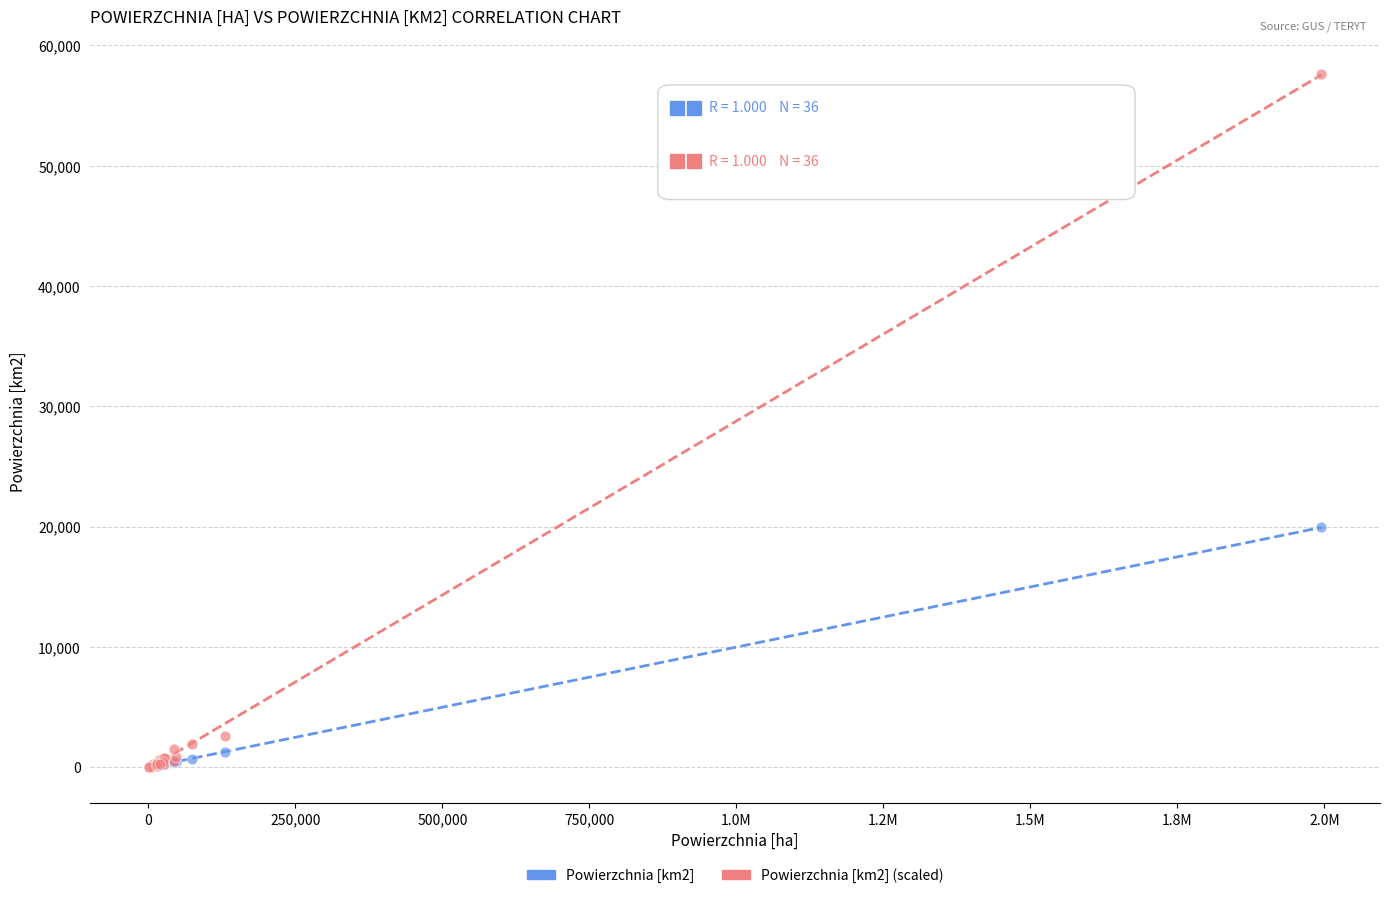

Which series has the widest spread of Y values?

Powierzchnia [km2] (scaled)